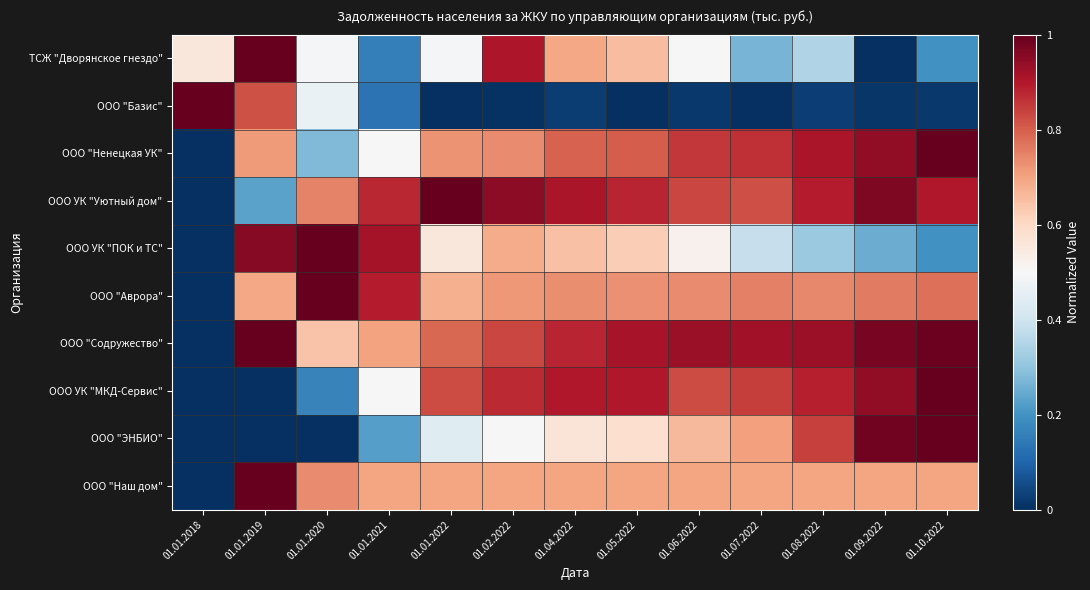

Which series has the largest range (max minus min)?

ТСЖ "Дворянское гнездо"